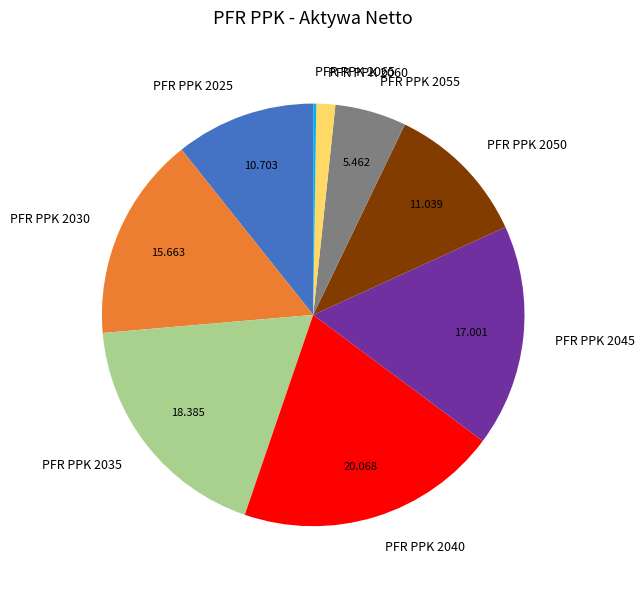

Which slice is the largest?

PFR PPK 2040